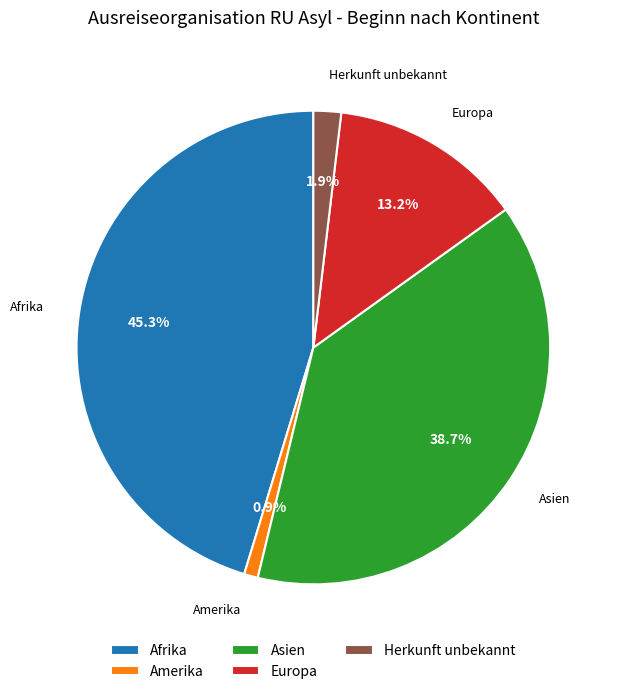

To the nearest percent, what is the average slice percentage?

20%